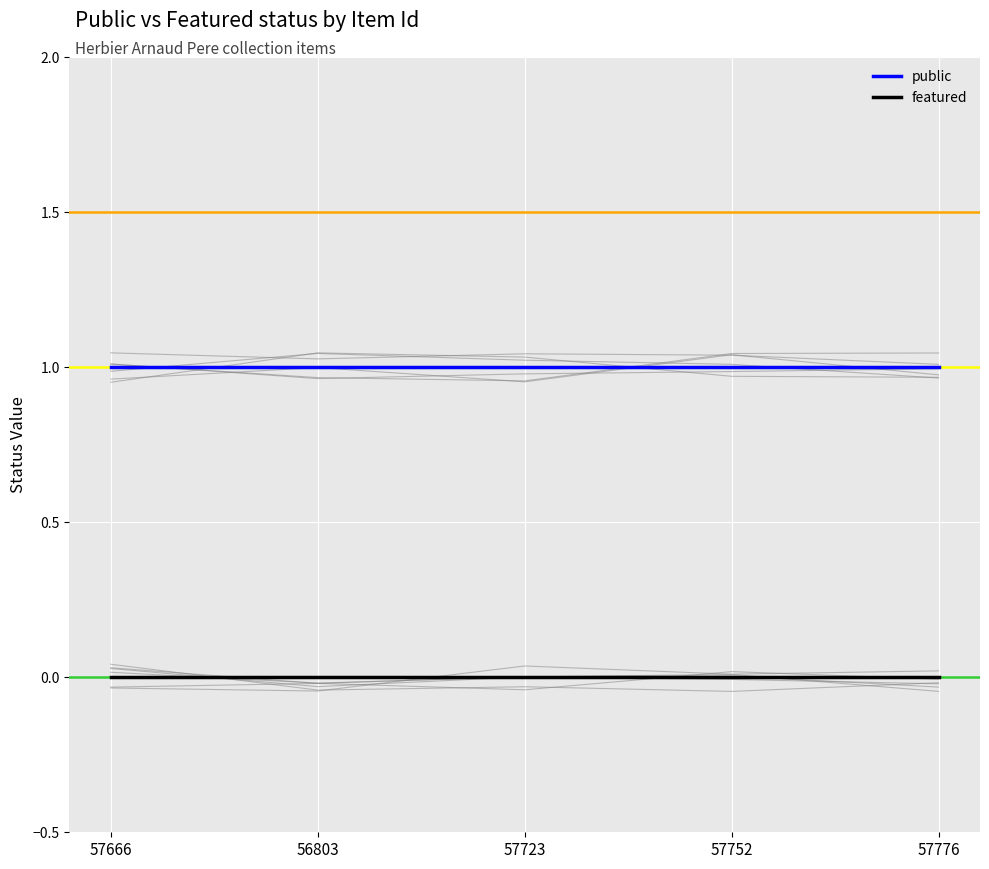

Between 56803 and 57776, which is larger?

56803